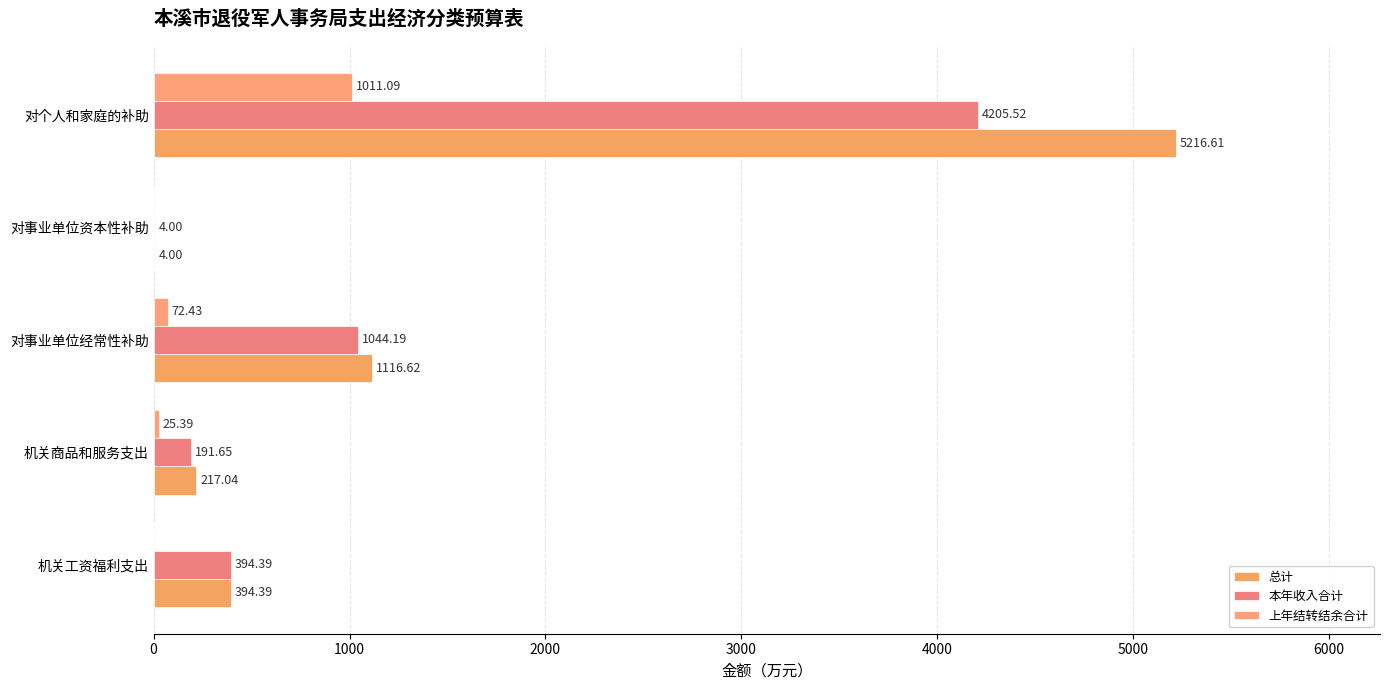

At which category is the sum across all series the highest?

对个人和家庭的补助